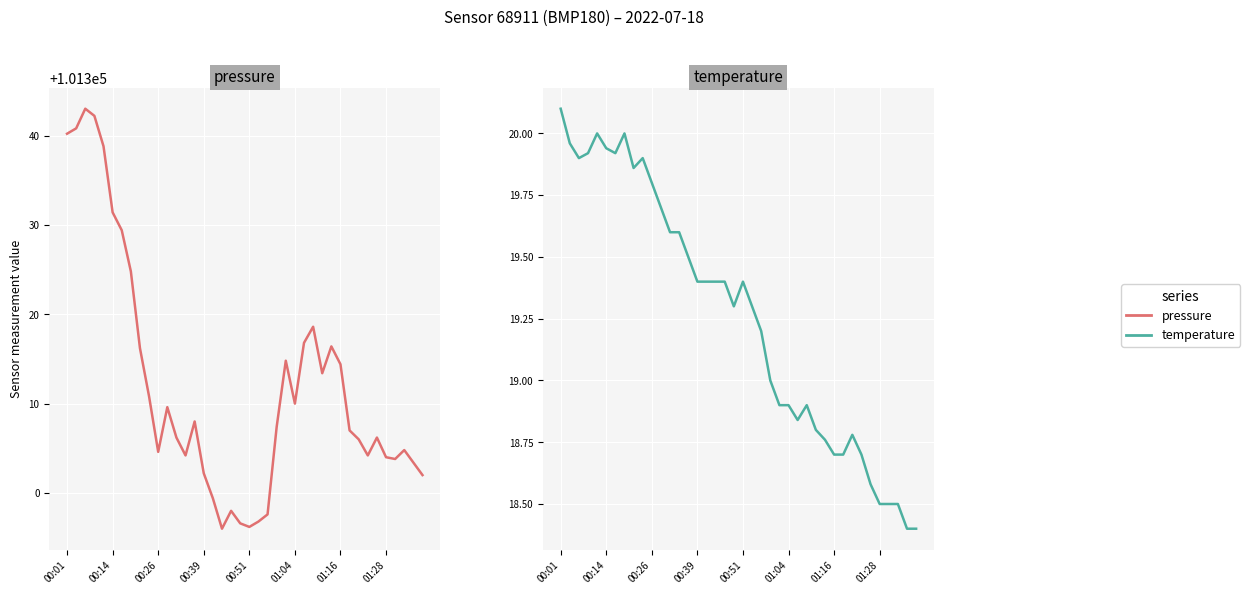

How many lines are shown in the chart?

2